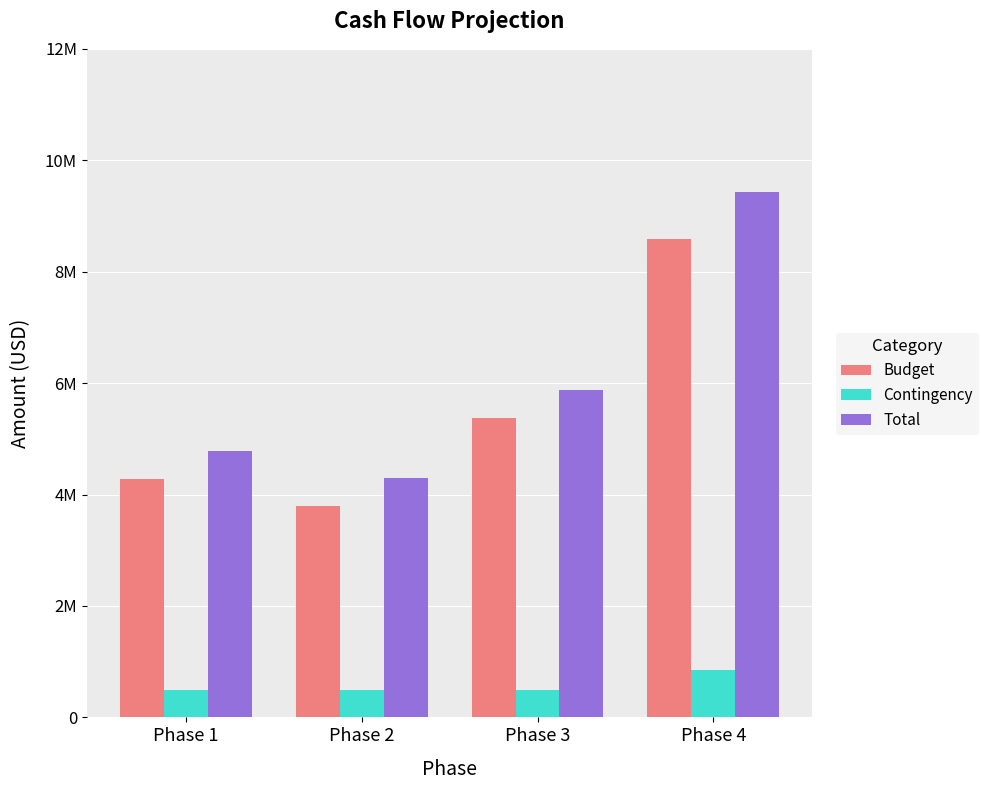

What is the highest value of the Budget series?

8578000